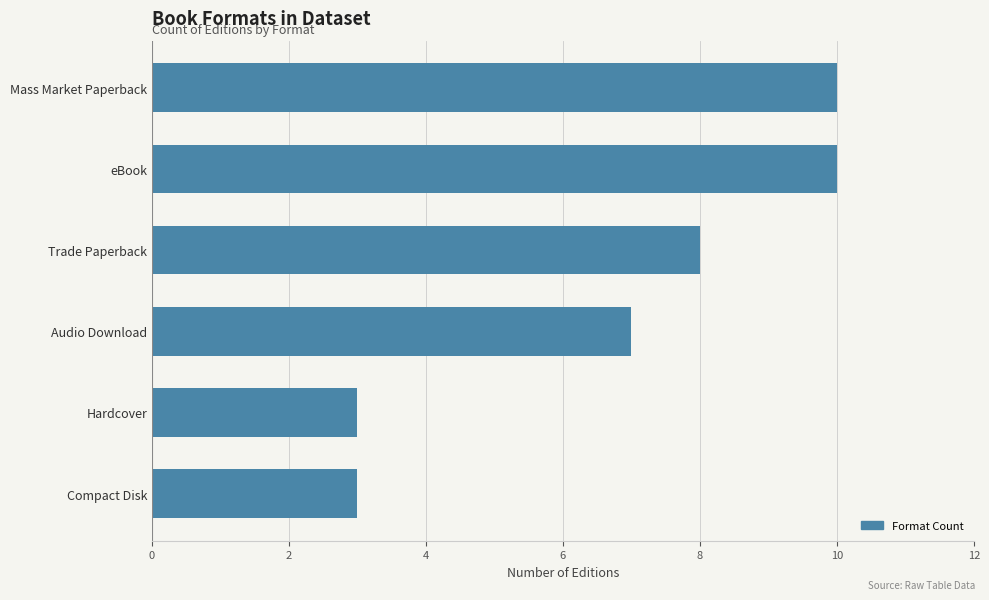

True or false: the data shows 5 at Hardcover.

False